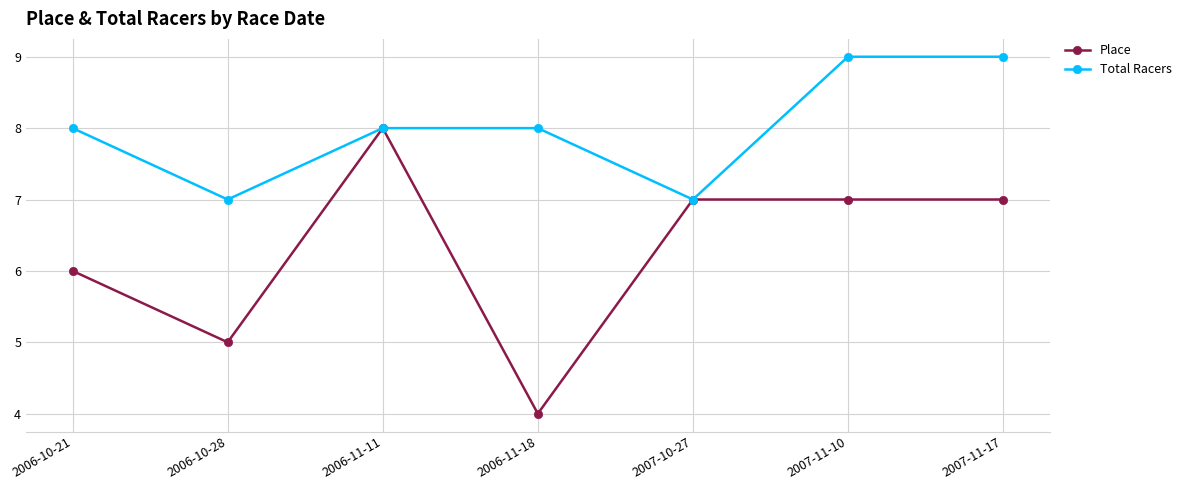

Which series has the largest total across all categories?

Total Racers